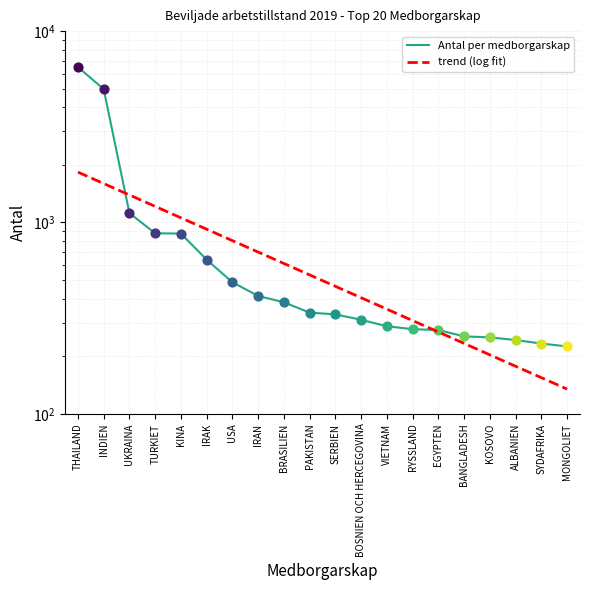

What is the change in value from INDIEN to KINA?

-4100